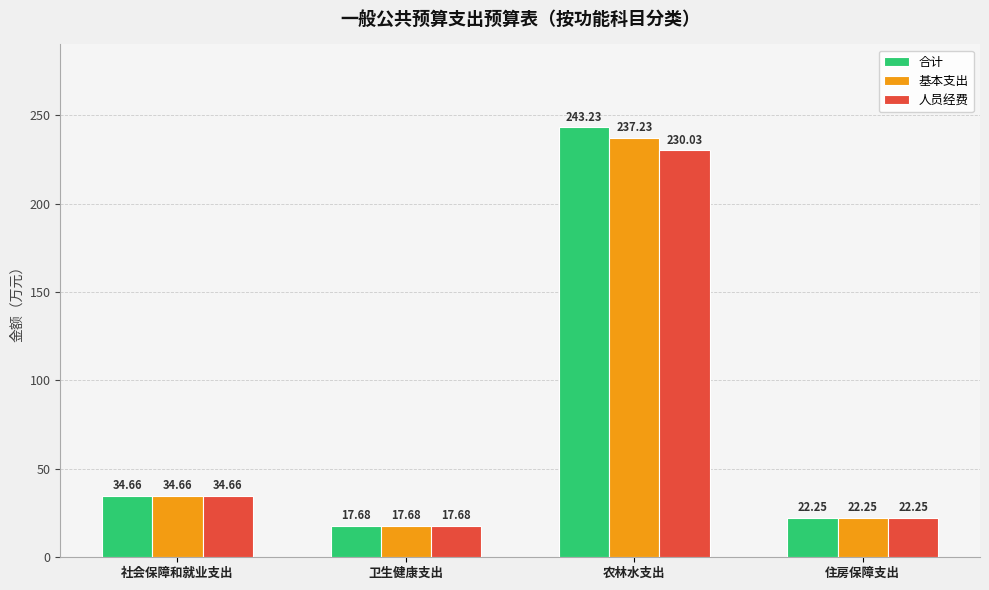

Which series has the widest spread of values?

合计